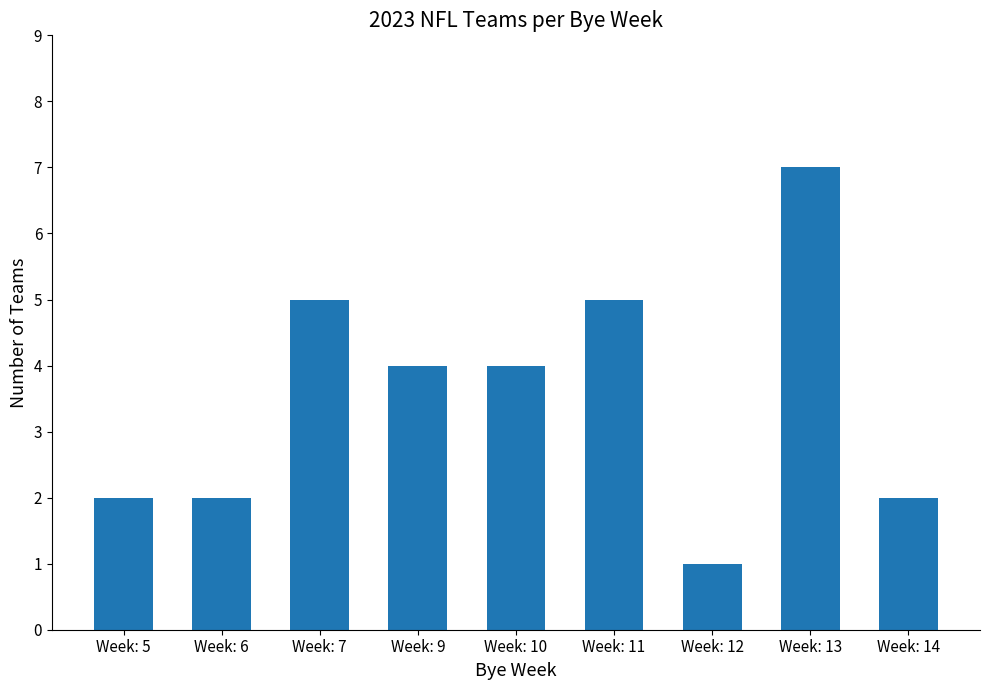

The value at Week: 10 is 4. True or false?

True